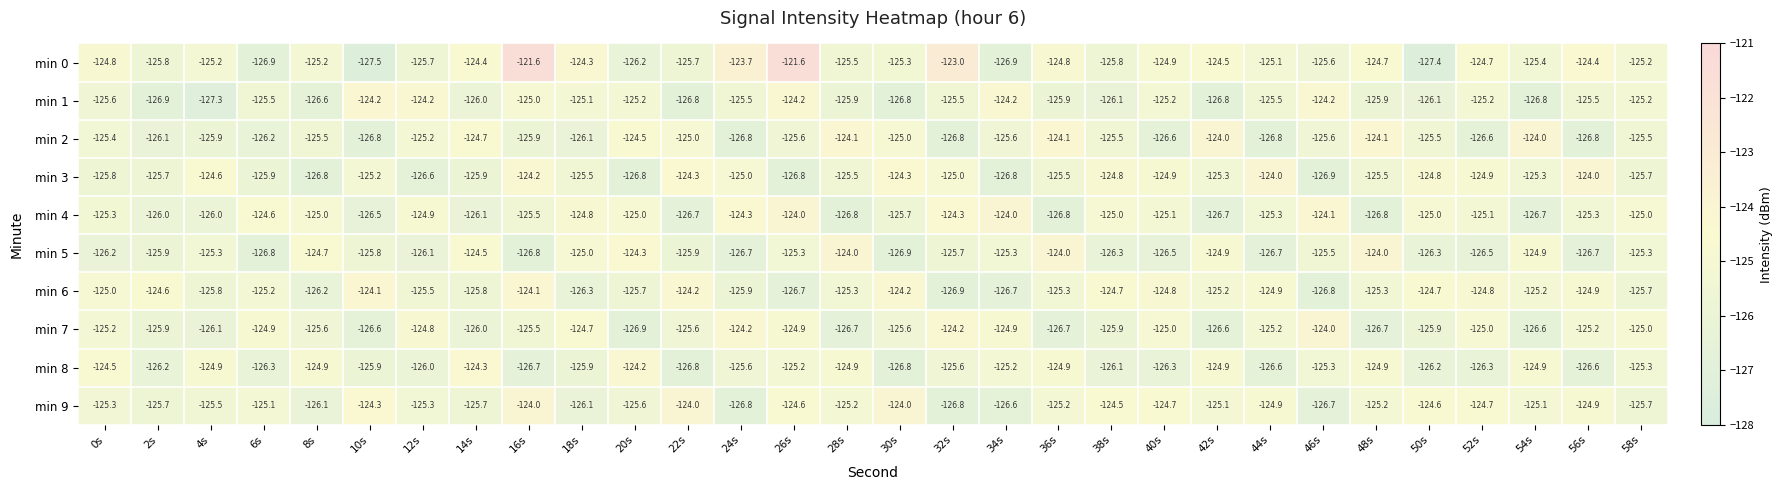

Which category has the lowest value in the min 3 series?

46s